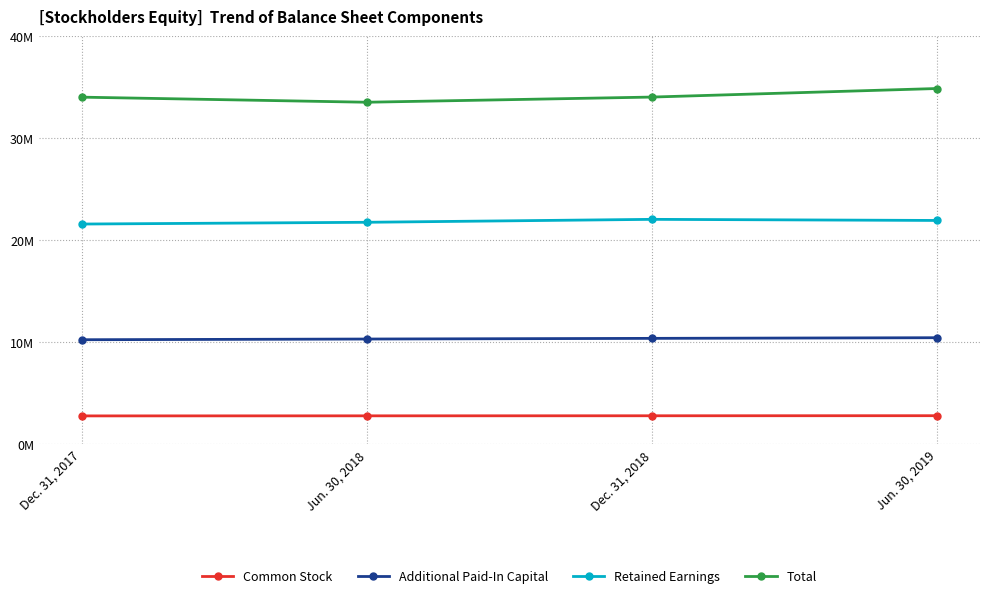

What are all the series names shown in the legend?

Common Stock, Additional Paid-In Capital, Retained Earnings, Total